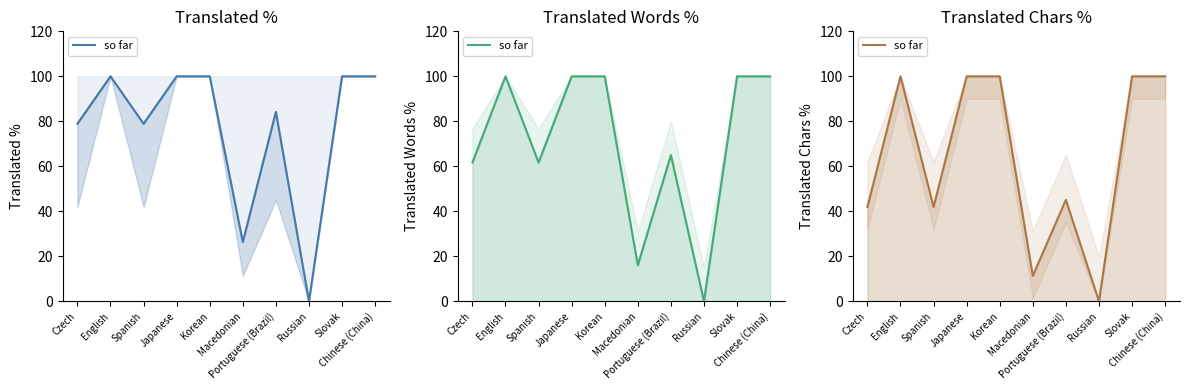

What is the total value across all series at Macedonian?

53.6